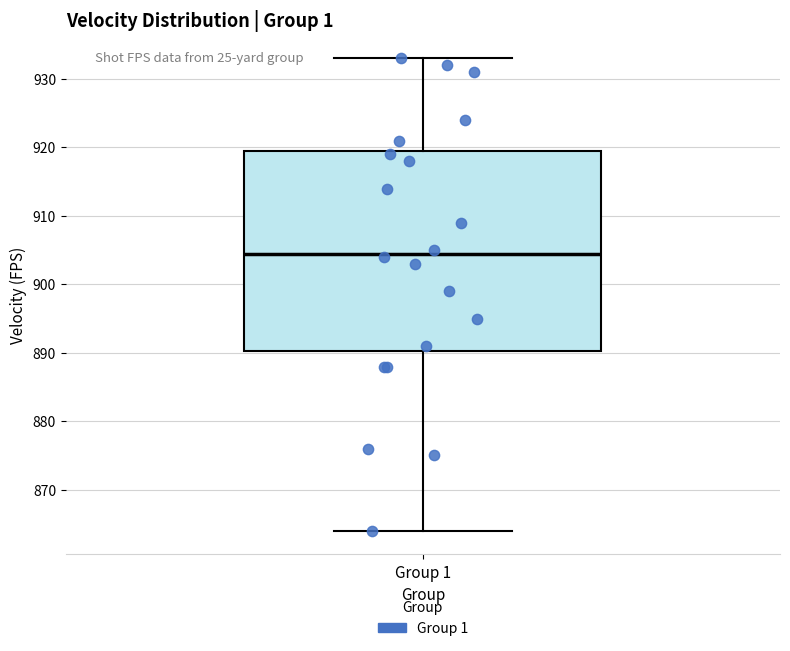

Where is the upper edge of the box for Group 1 on the y-axis? The values are not printed on the chart, so give them approximately, as read against the axis.

920